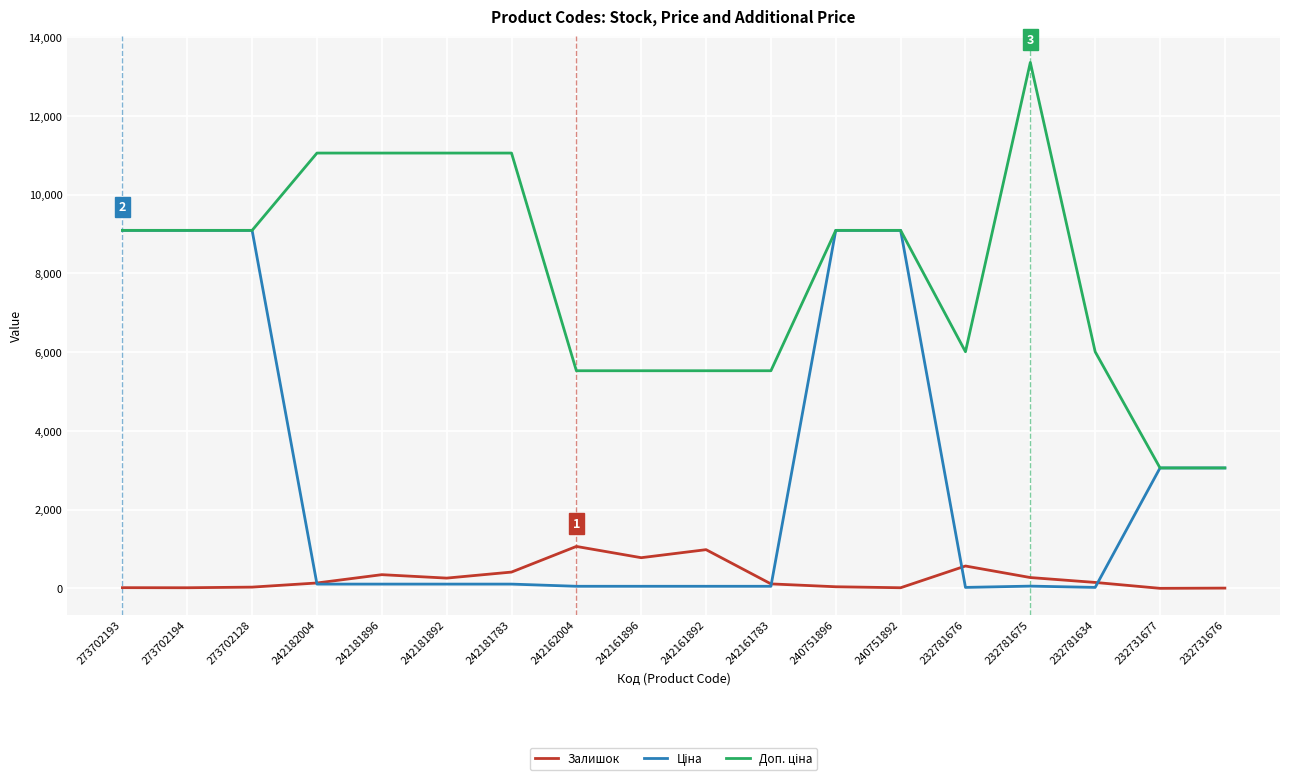

The Залишок series shows 20.0 at 273702193. True or false?

True